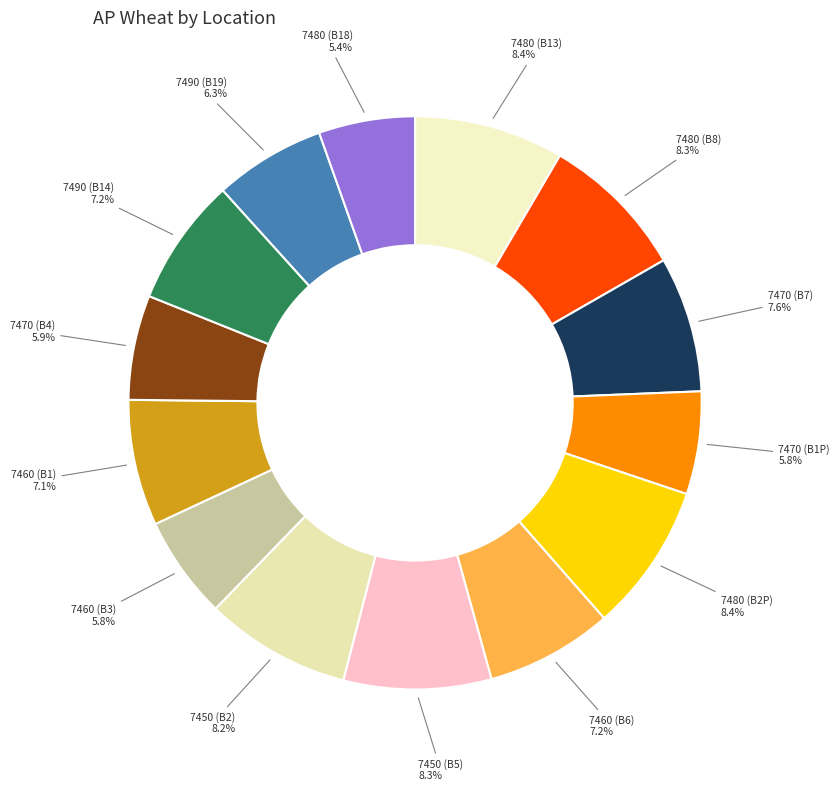

Is there any slice that represents more than half of the pie?

No